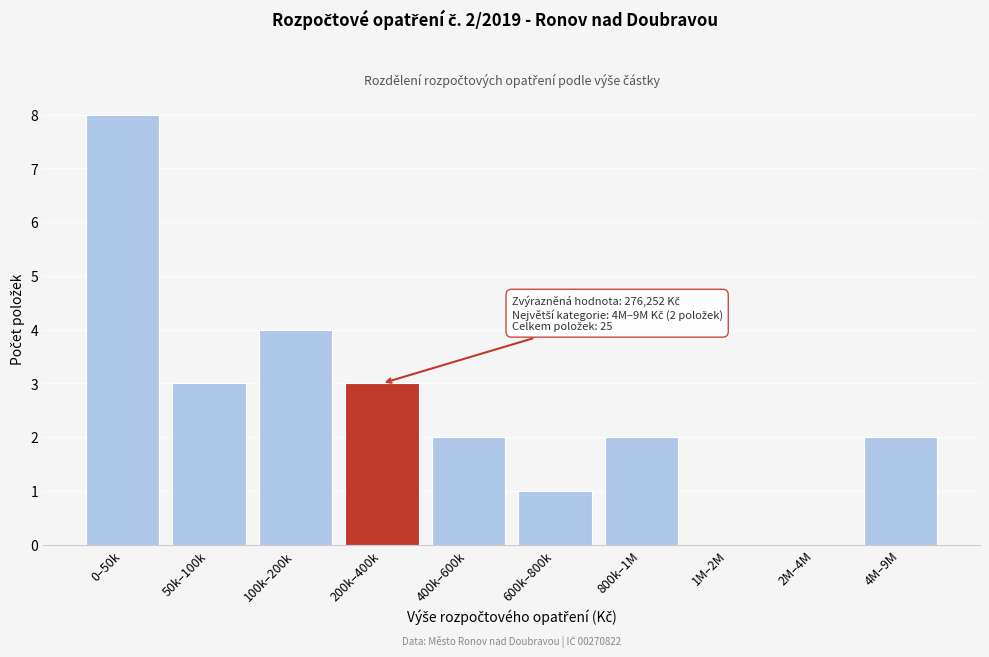

Reading right to left, what are all the values shown in this chart?

4M–9M=2	2M–4M=0	1M–2M=0	800k–1M=2	600k–800k=1	400k–600k=2	200k–400k=3	100k–200k=4	50k–100k=3	0–50k=8